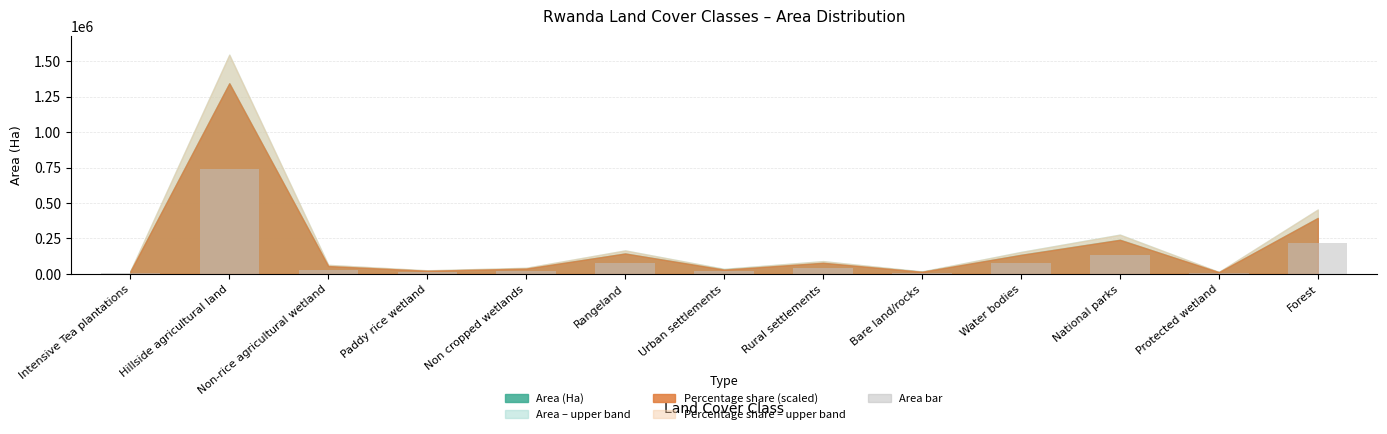

What is the greatest value displayed?

739163.2